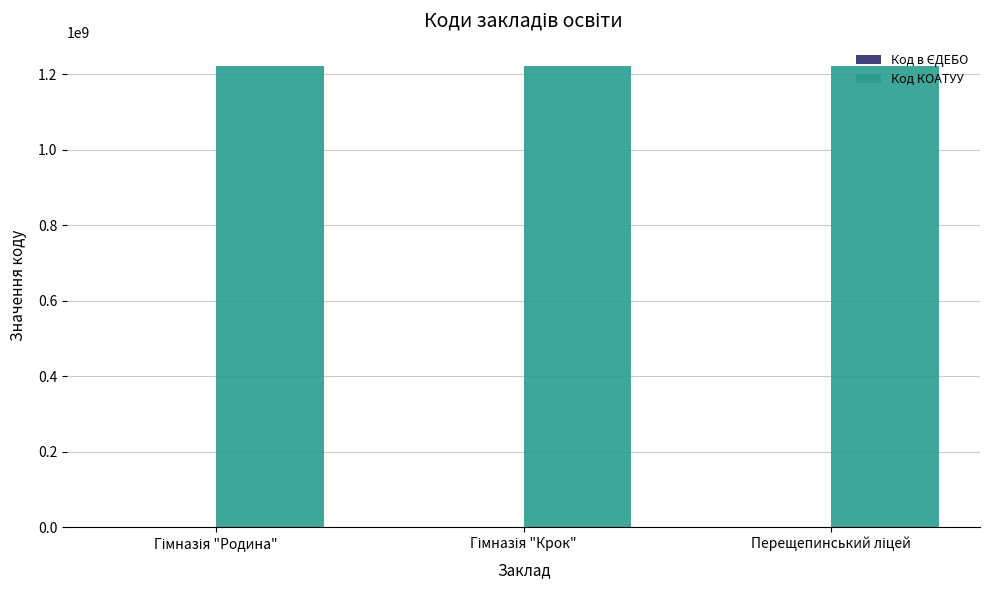

What is the greatest value displayed?

1223210500